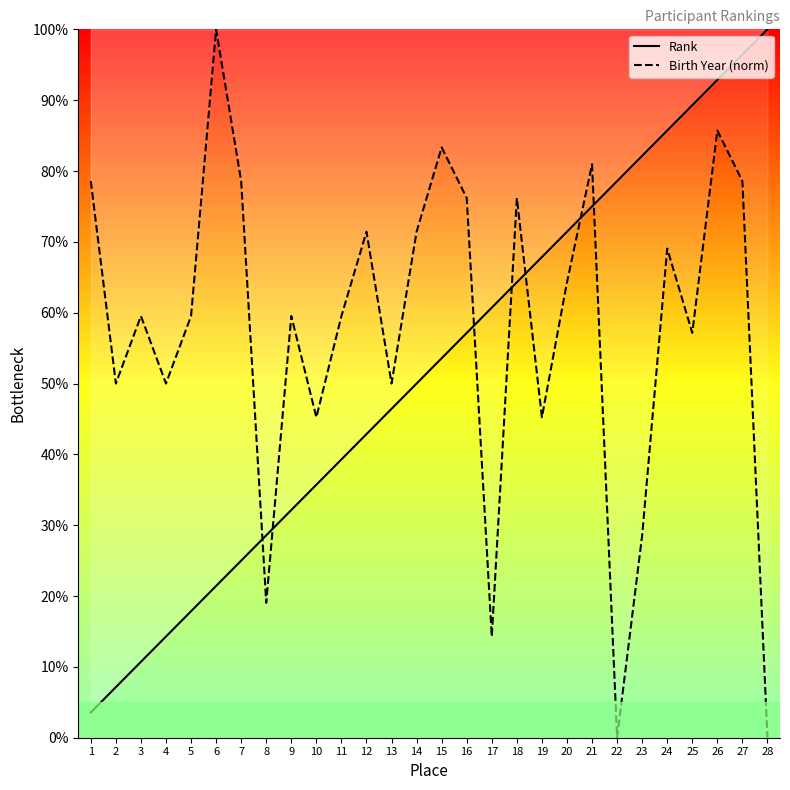

What is the value of the Rank point at the 4th from the left?

14.3